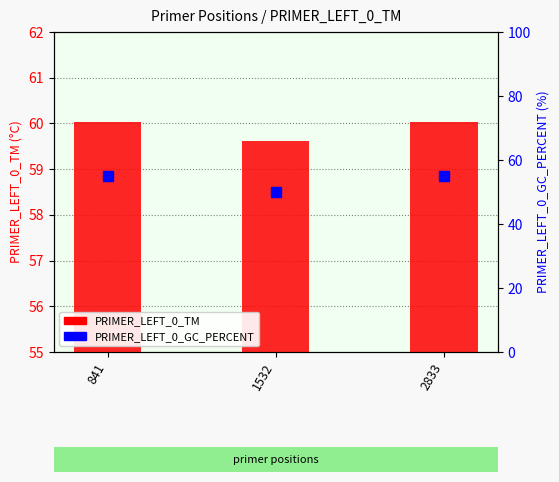

What are all the series names shown in the legend?

PRIMER_LEFT_0_TM, PRIMER_LEFT_0_GC_PERCENT